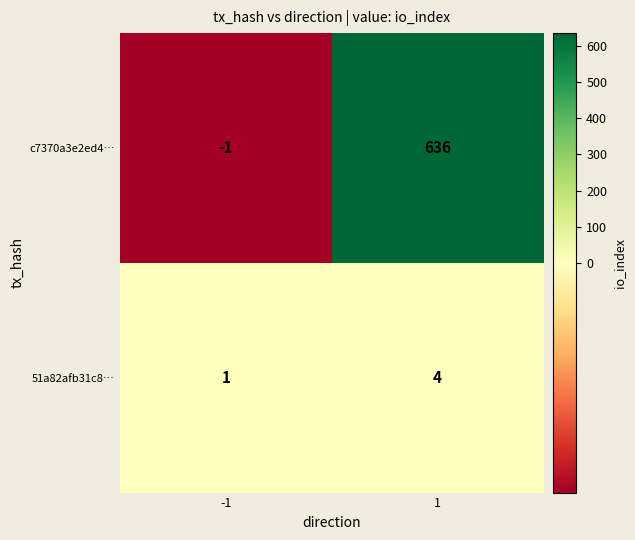

Reading left to right, list all the values displayed in this chart.

c7370a3e2ed4…: -1=-1	1=636
51a82afb31c8…: -1=1	1=4